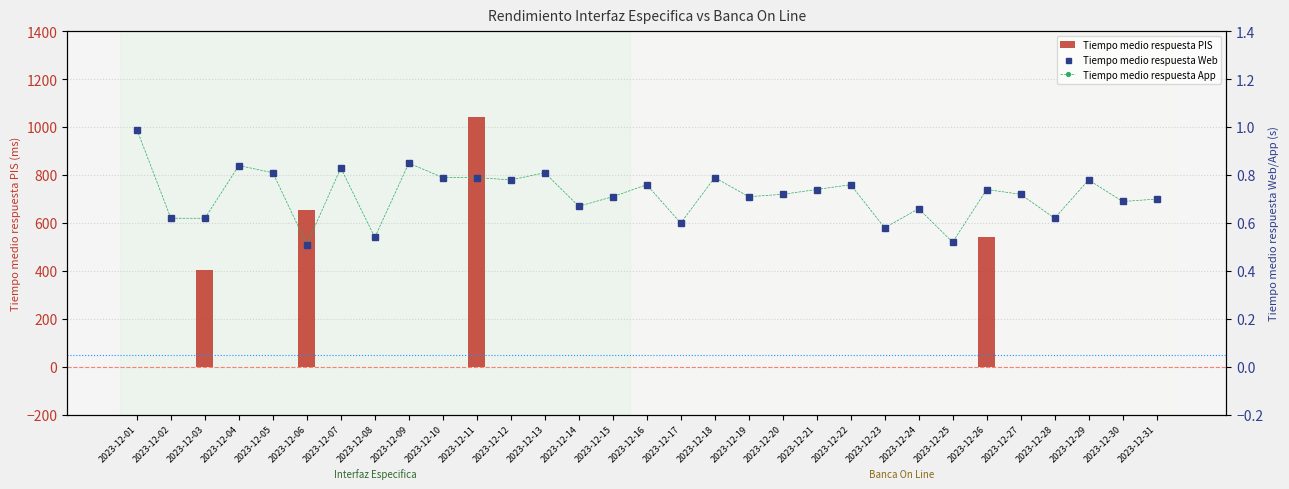

What is the value of the Tiempo medio respuesta Web bar at the 30th from the left?

0.7